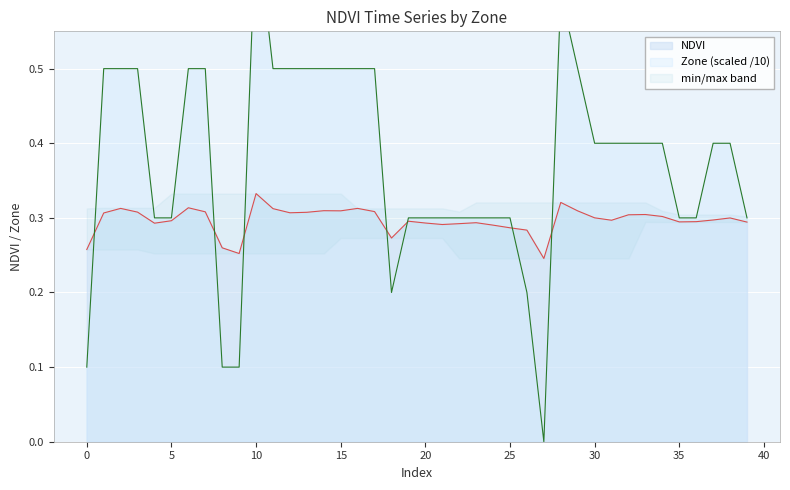

True or false: NDVI and Zone cross at least once.

True